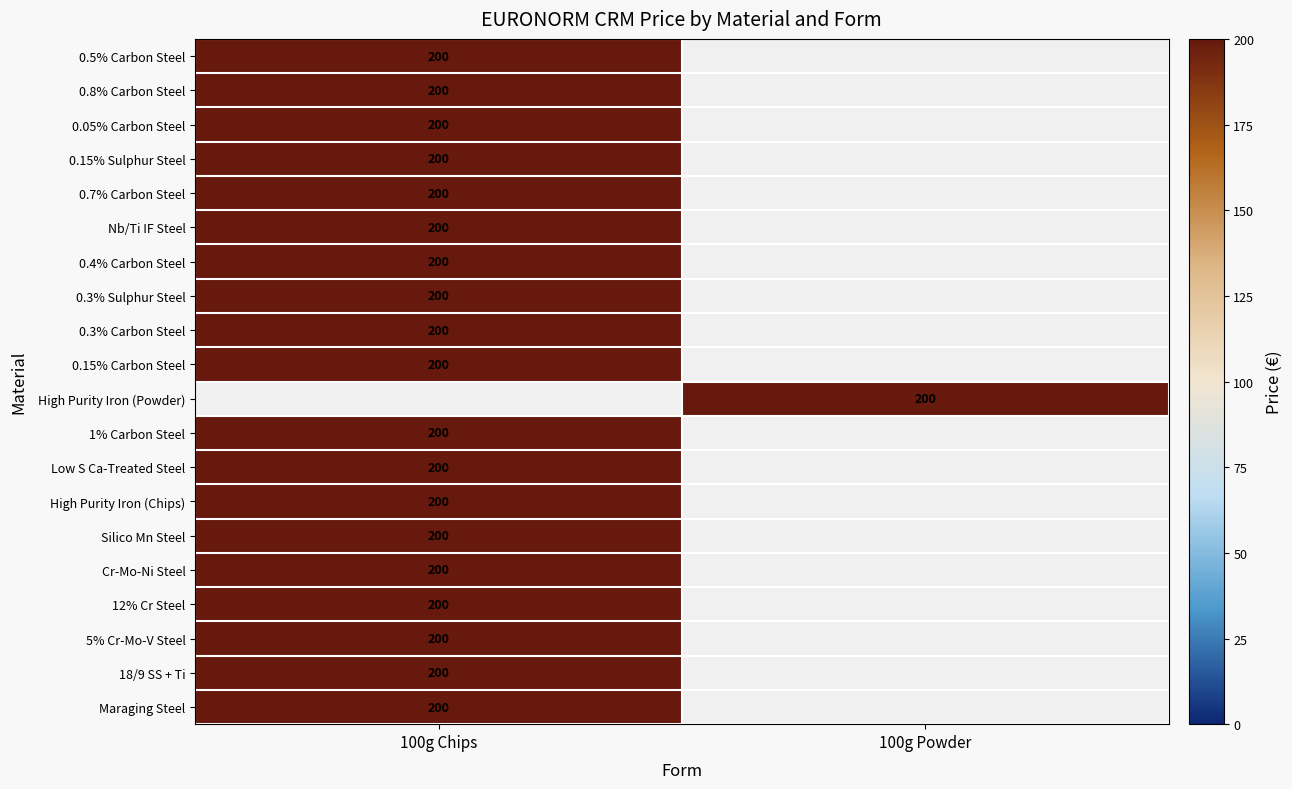

True or false: 0.3% Carbon Steel has a value of 279 at 100g Chips.

False